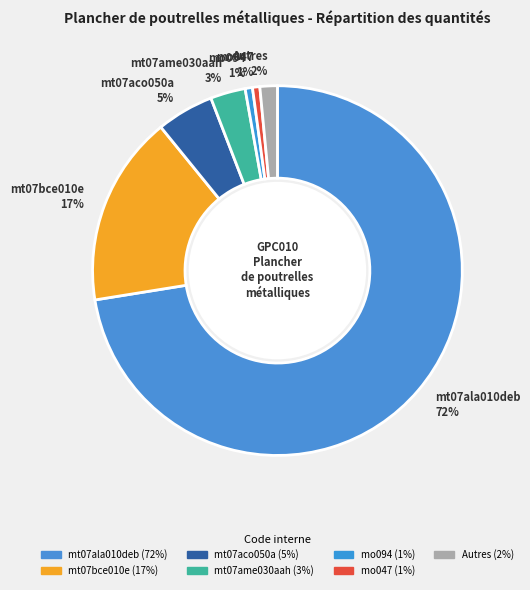

The mt07aco050a 5% slice represents 11% of the pie. True or false?

False